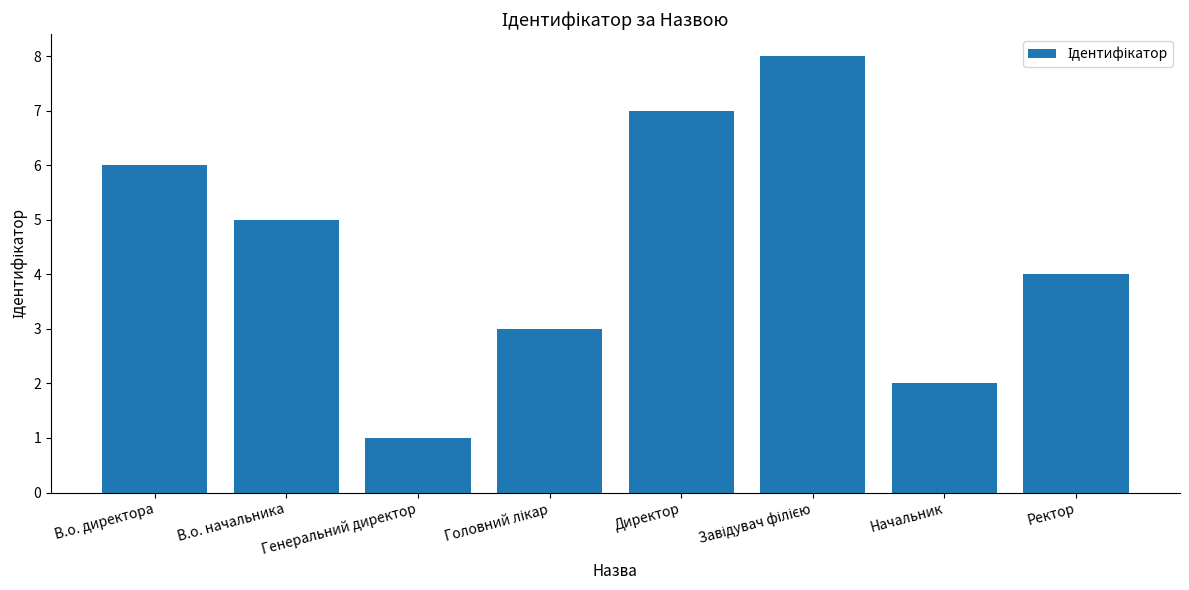

Reading left to right, extract all data points from this chart.

6	5	1	3	7	8	2	4